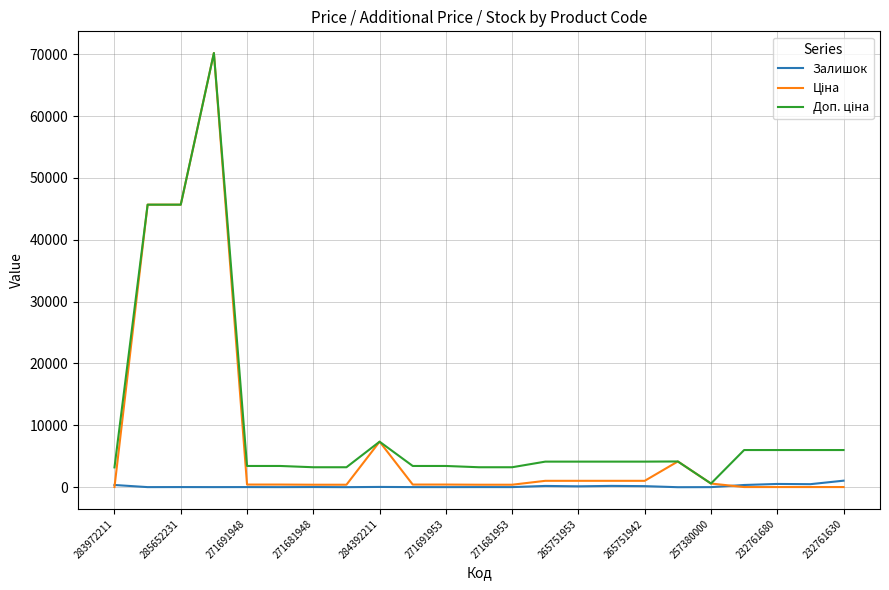

Is it true that Залишок equals 1056.0 at 232761630?

True